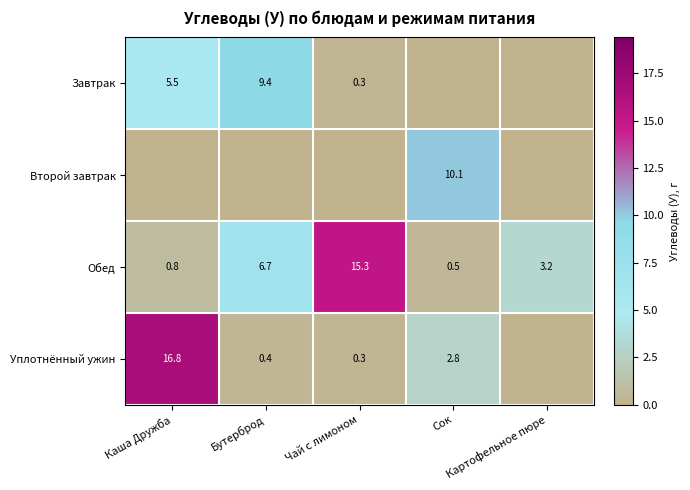

What is the sum of the Обед values at Чай с лимоном and Бутерброд?

22.0